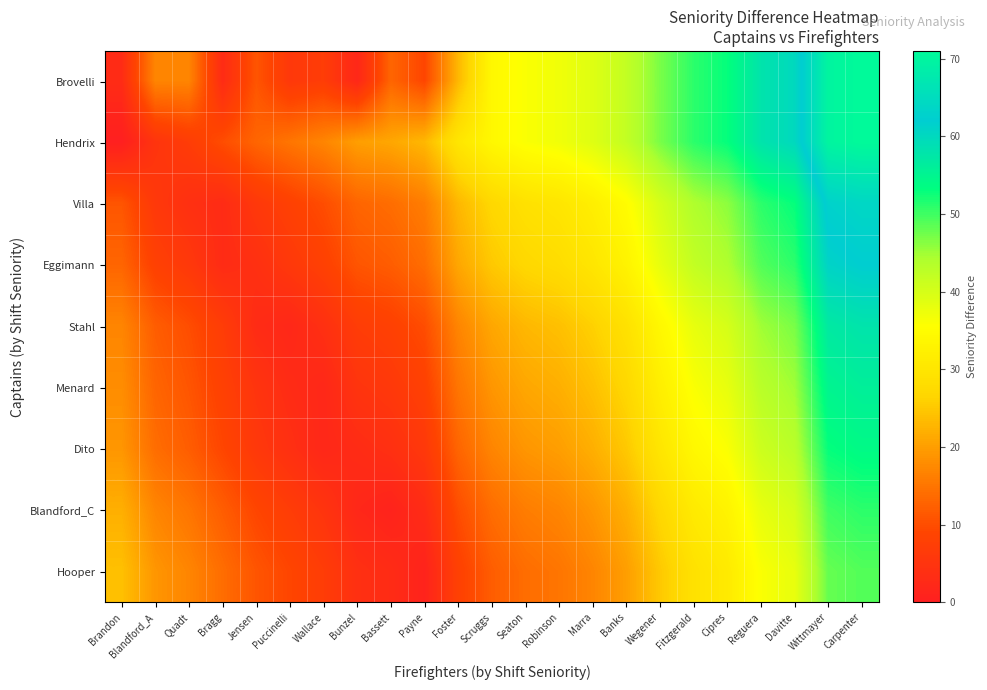

How many data points does each series have?

23